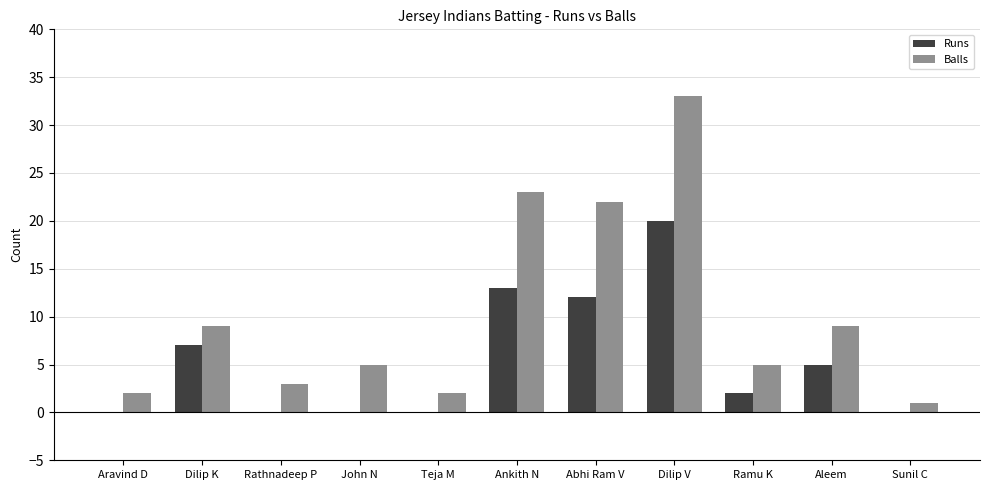

What is the total value across all series at Ramu K?

7